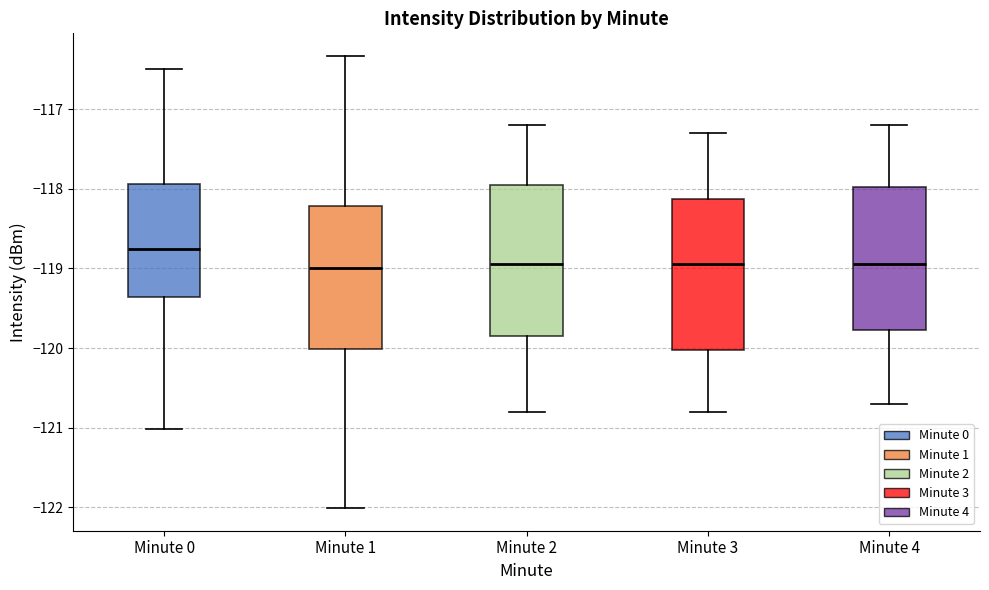

Where is the lower edge of the box for Minute 4 on the y-axis? The values are not printed on the chart, so give them approximately, as read against the axis.

-119.8